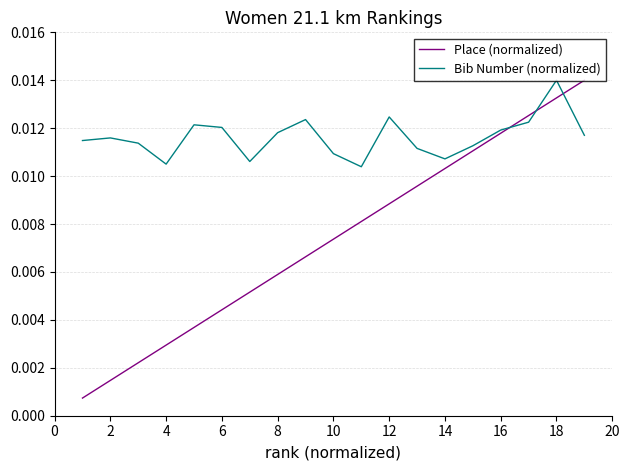

Does the chart display data point markers on the line(s)?

No